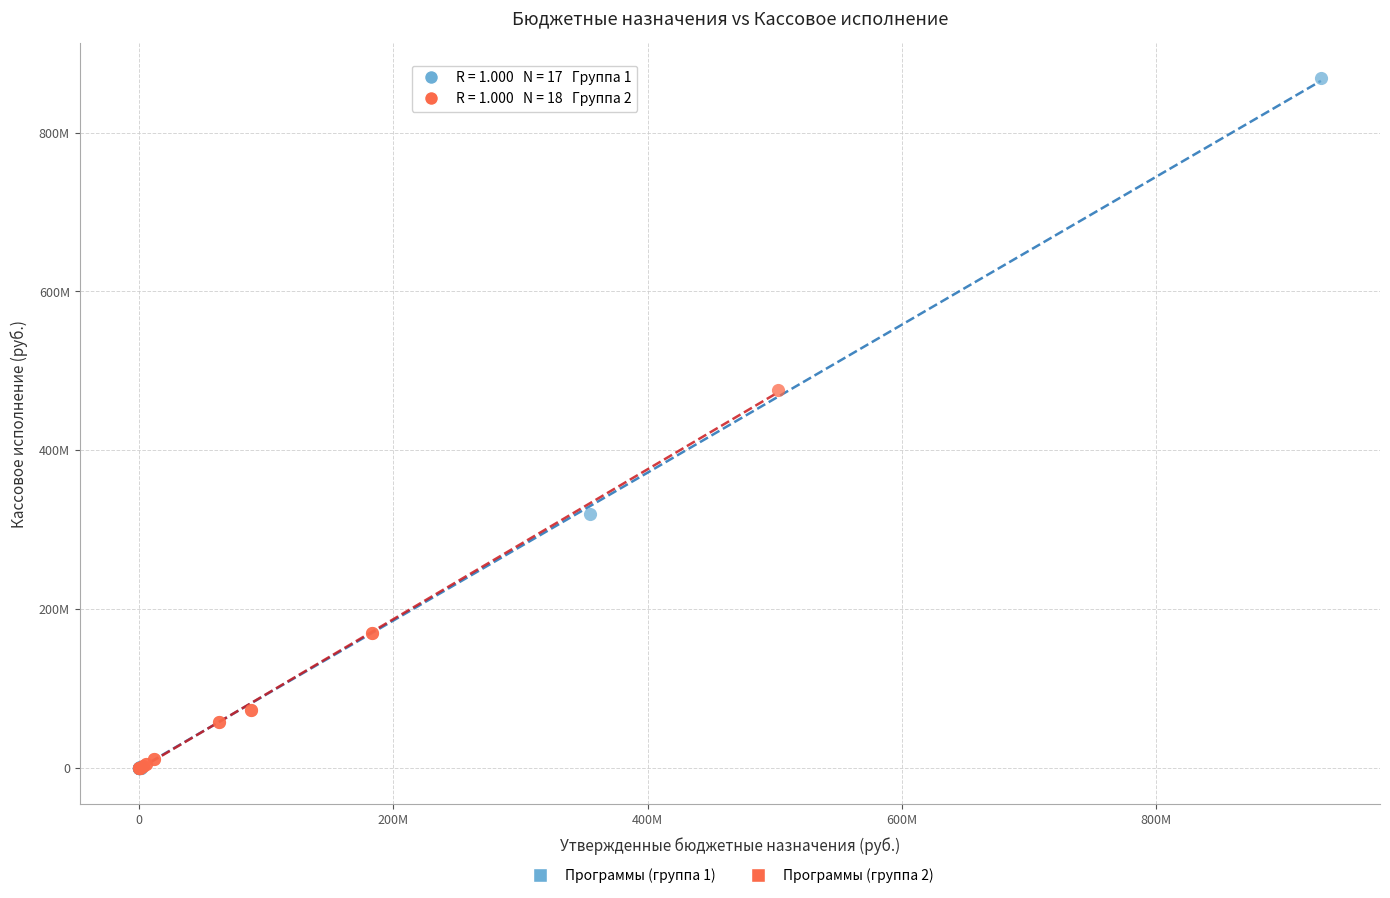

Which series reaches the maximum Y coordinate?

Программы (группа 1)